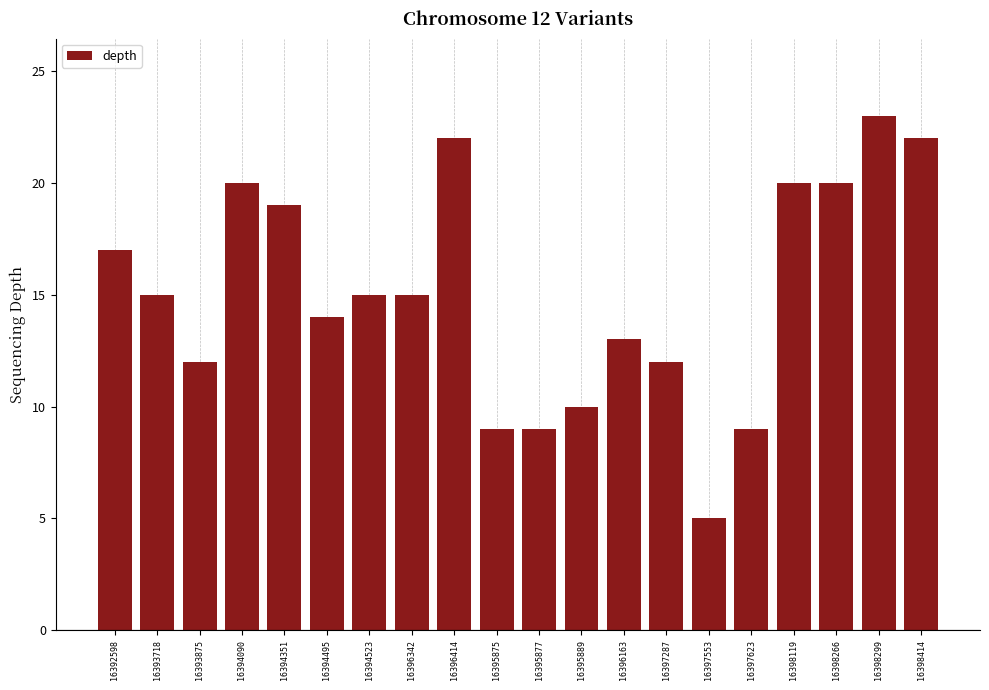

What is the value of the 2nd bar from the left?

15